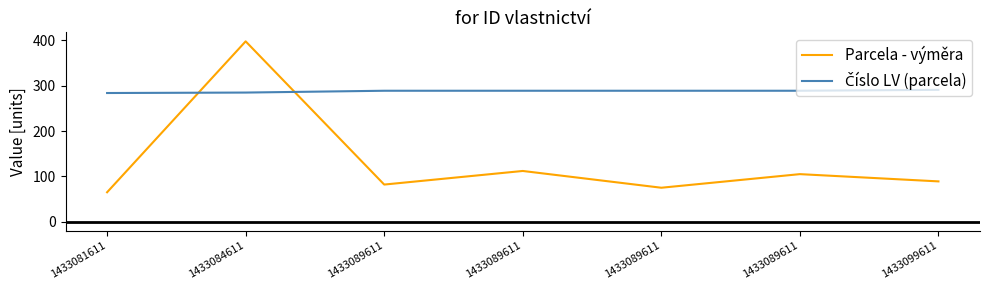

How many times do Parcela - výměra and Číslo LV (parcela) cross each other?

2